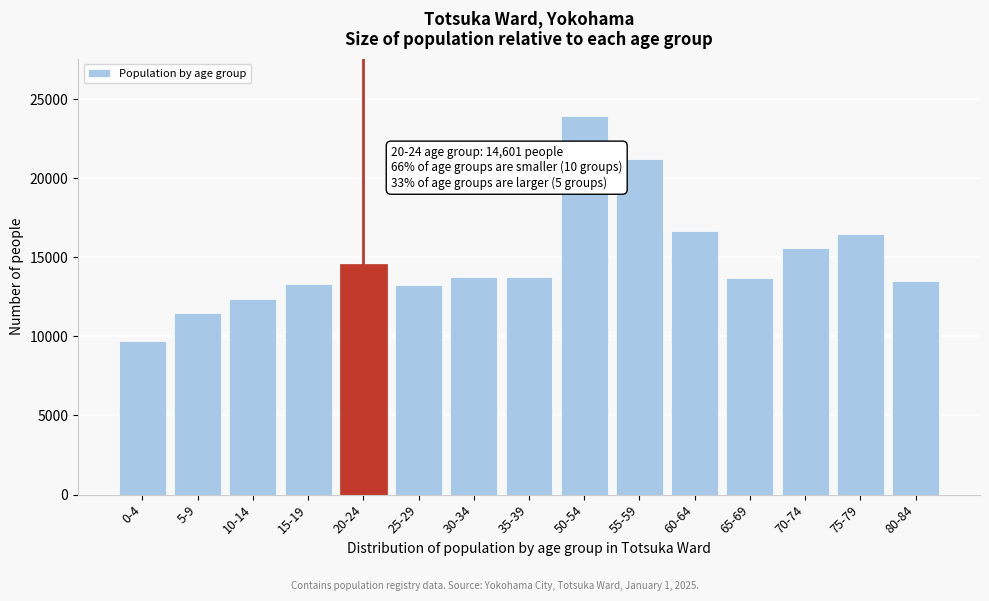

What is the difference between the maximum and second lowest values?

12478